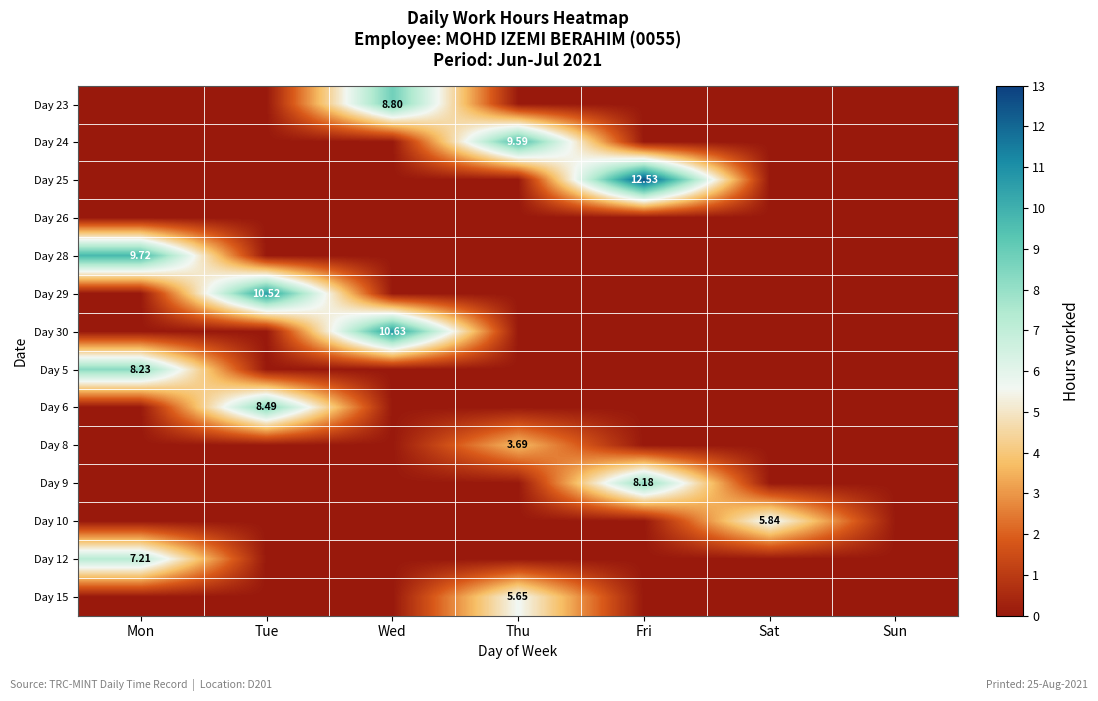

At which label does Day 12 reach its minimum?

Tue